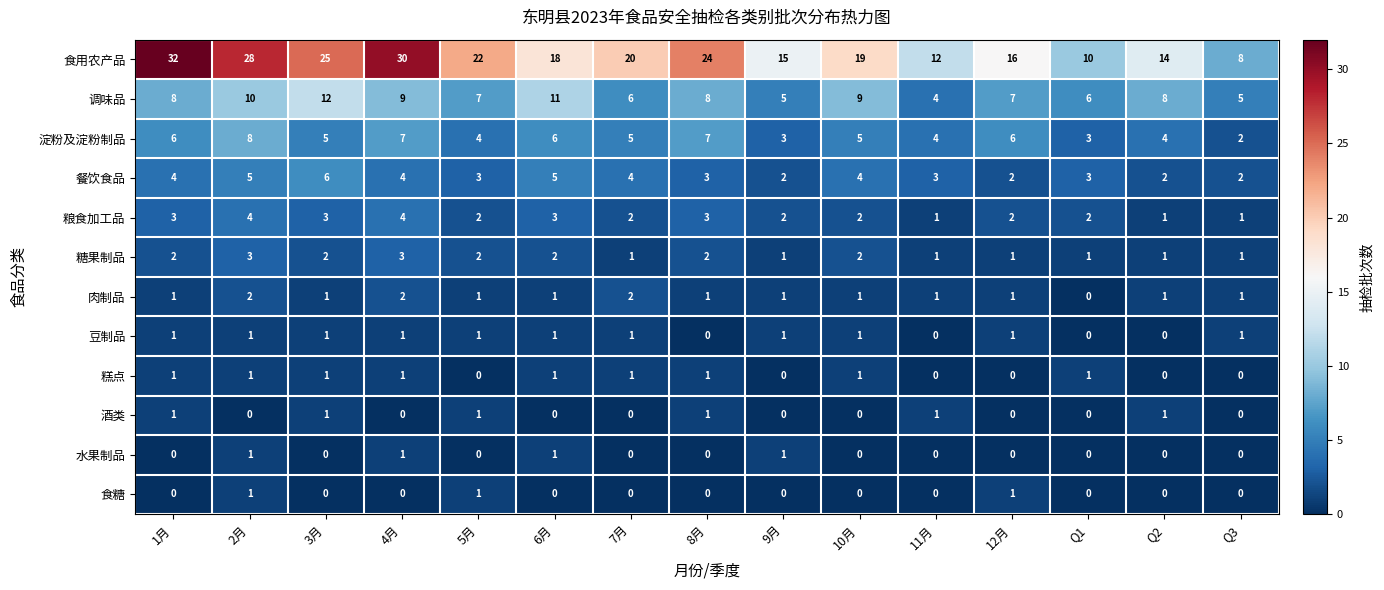

What is the difference between the second highest and minimum values in the 餐饮食品 series?

3